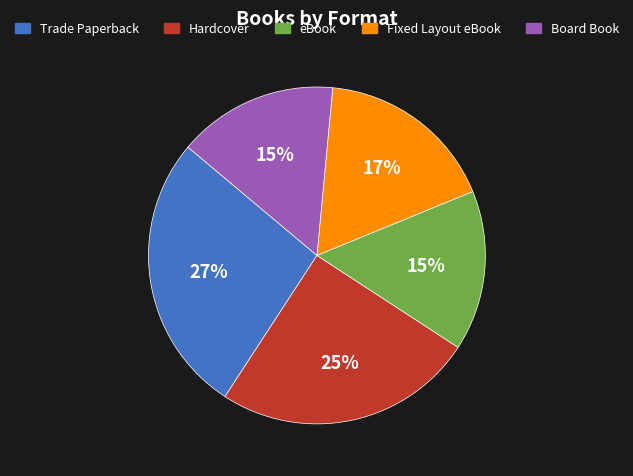

To the nearest percent, what percentage of the pie is eBook?

15%